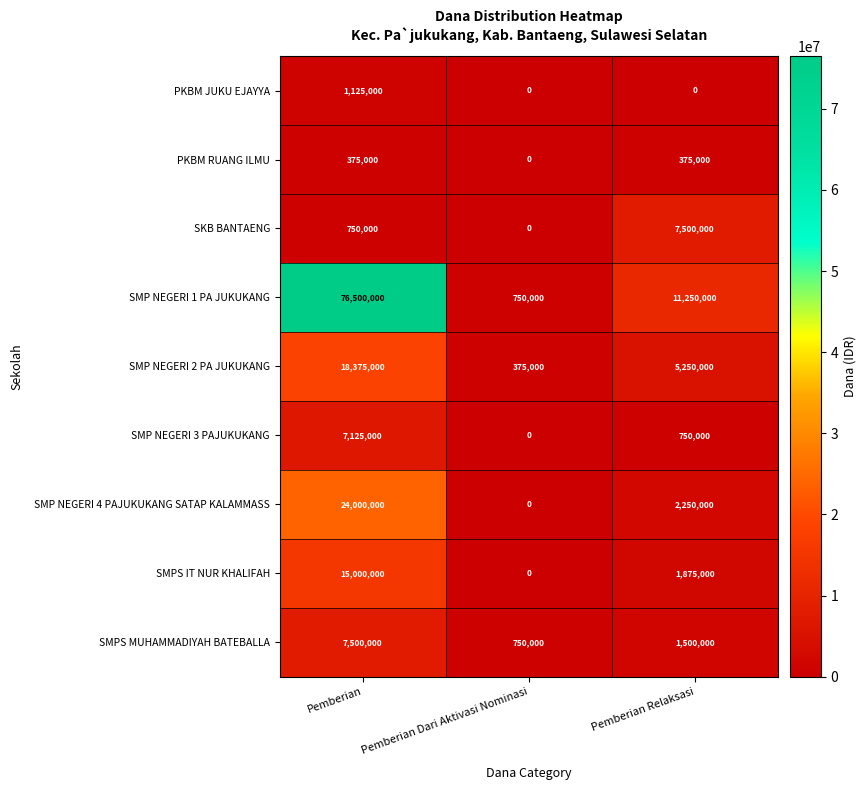

At which category is the sum across all series the highest?

Pemberian